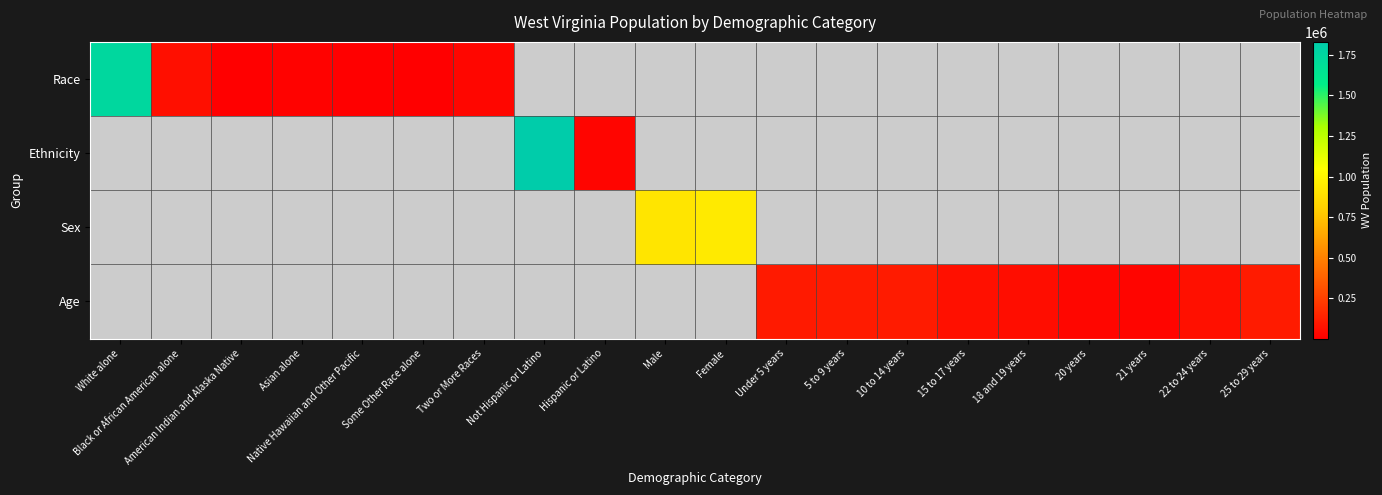

At how many categories does at least one series exceed 1190423?

2